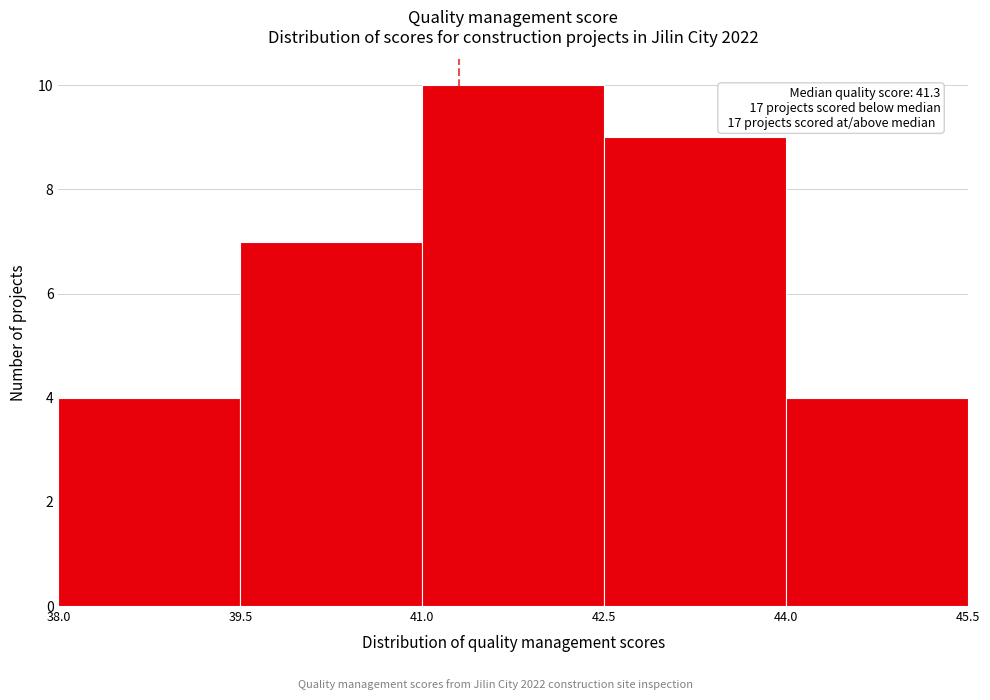

Which range on the x-axis has the tallest bar?

41.0 to 42.5